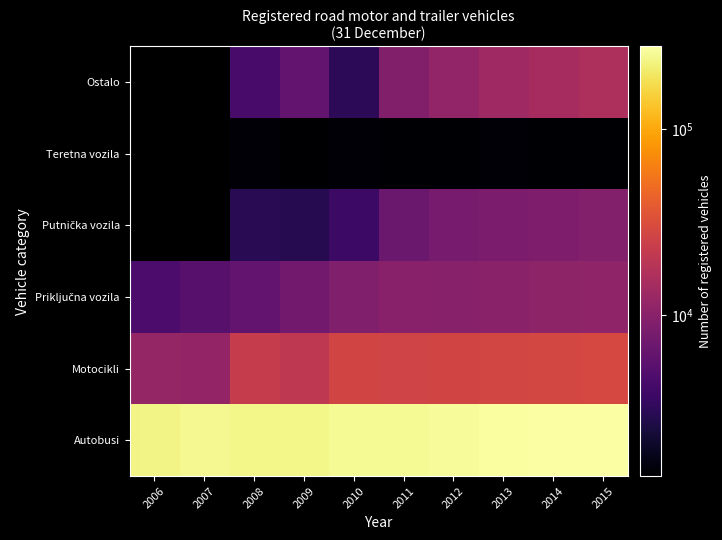

Which category has the highest value across all series?

2015